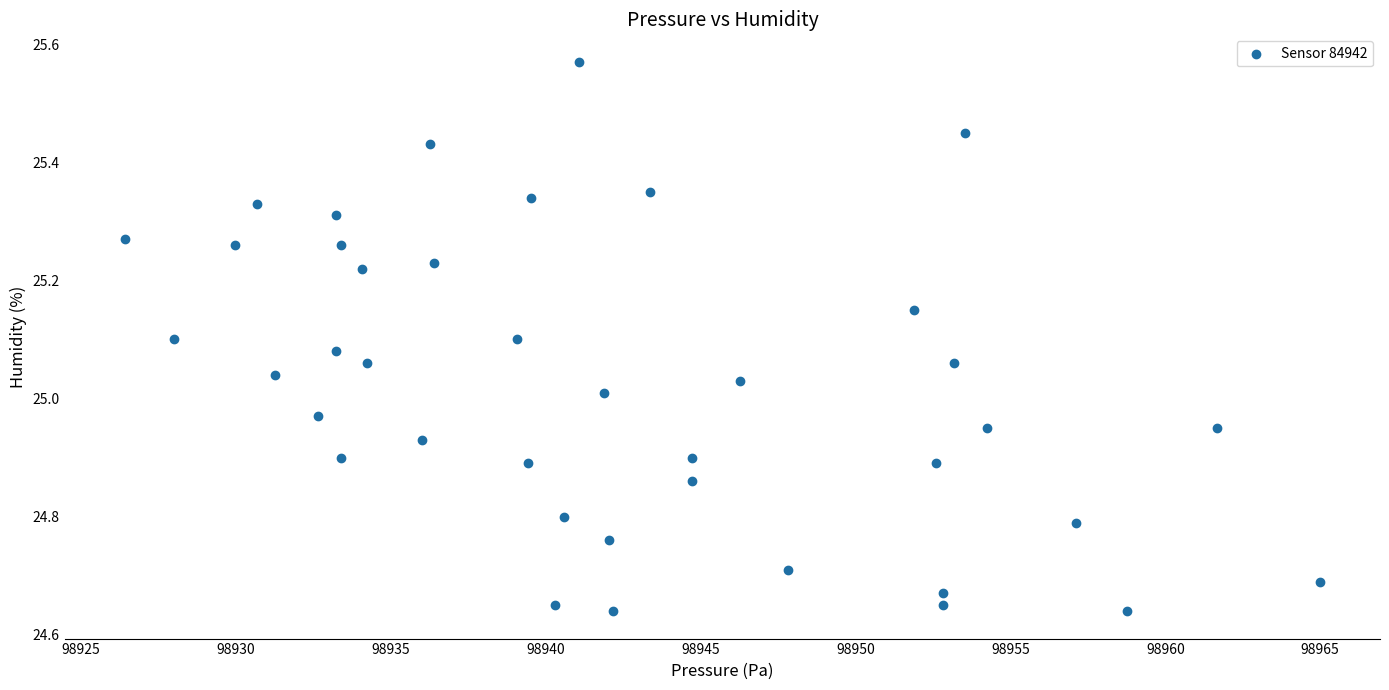

What is the range of Y values (max minus min)?

0.9